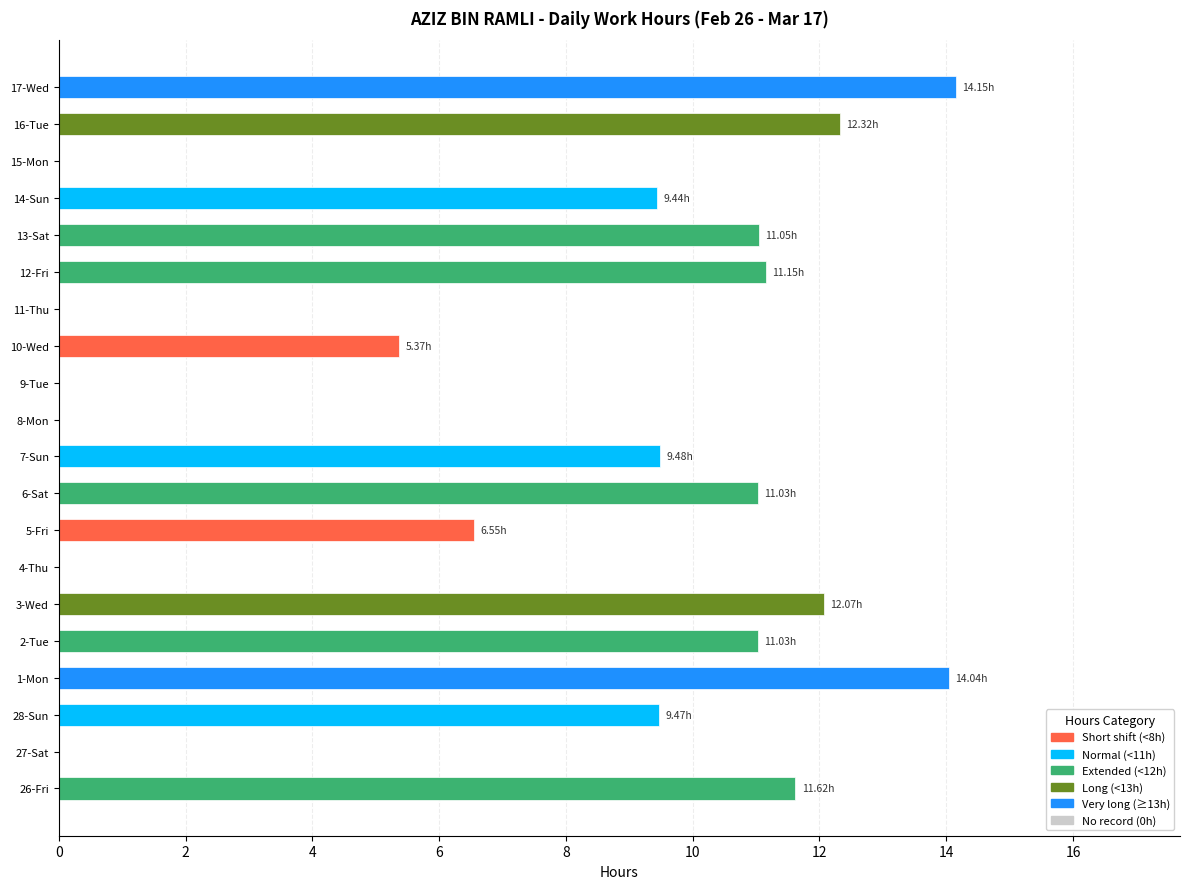

Between 5-Fri and 6-Sat, which is larger?

6-Sat